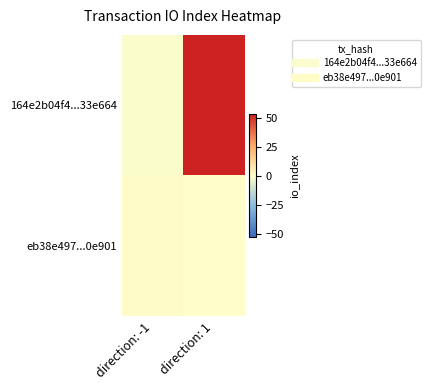

List the series in order of their peak value, highest first.

164e2b04f4...33e664, eb38e497...0e901